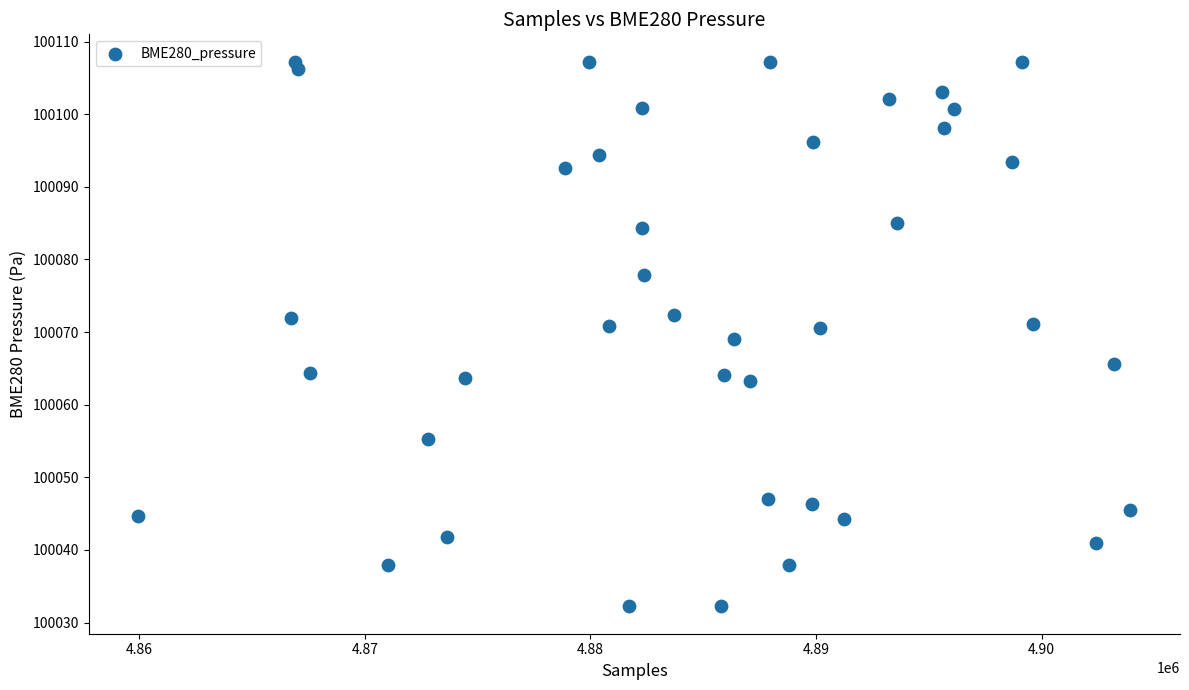

What is the range of X values (max minus min)?

43978.0